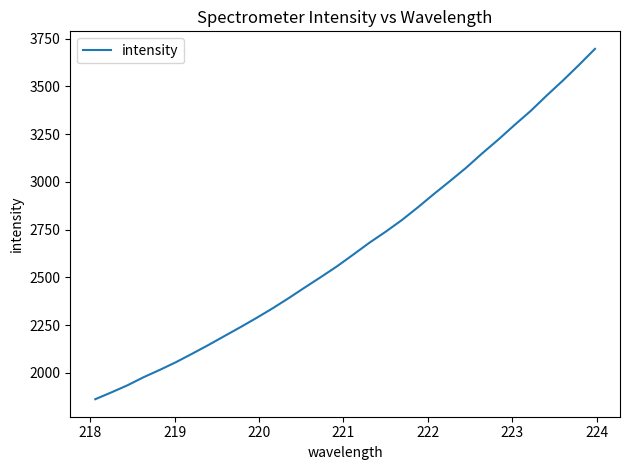

What is the difference between the maximum and minimum values?

1834.5